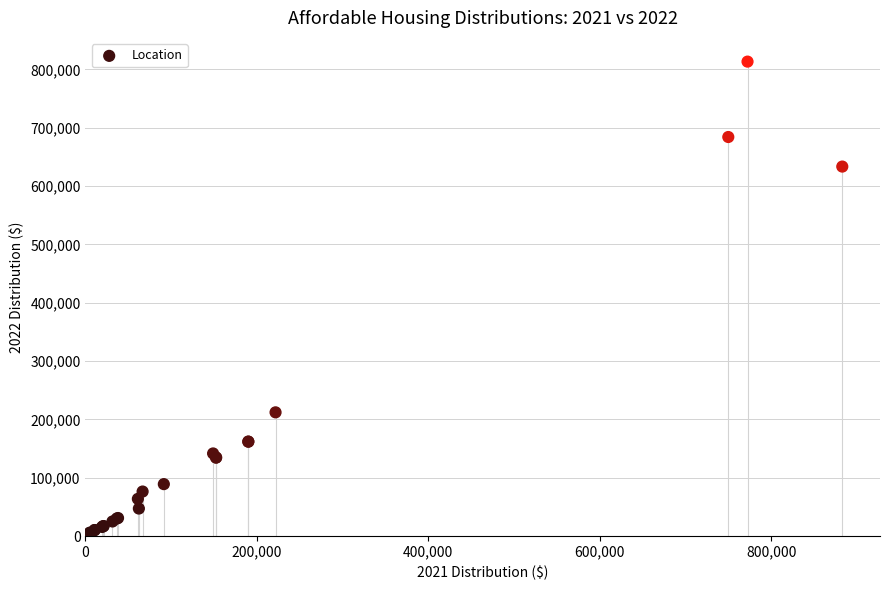

What Y value in the scatter plot is closest to 407991?

212106.6